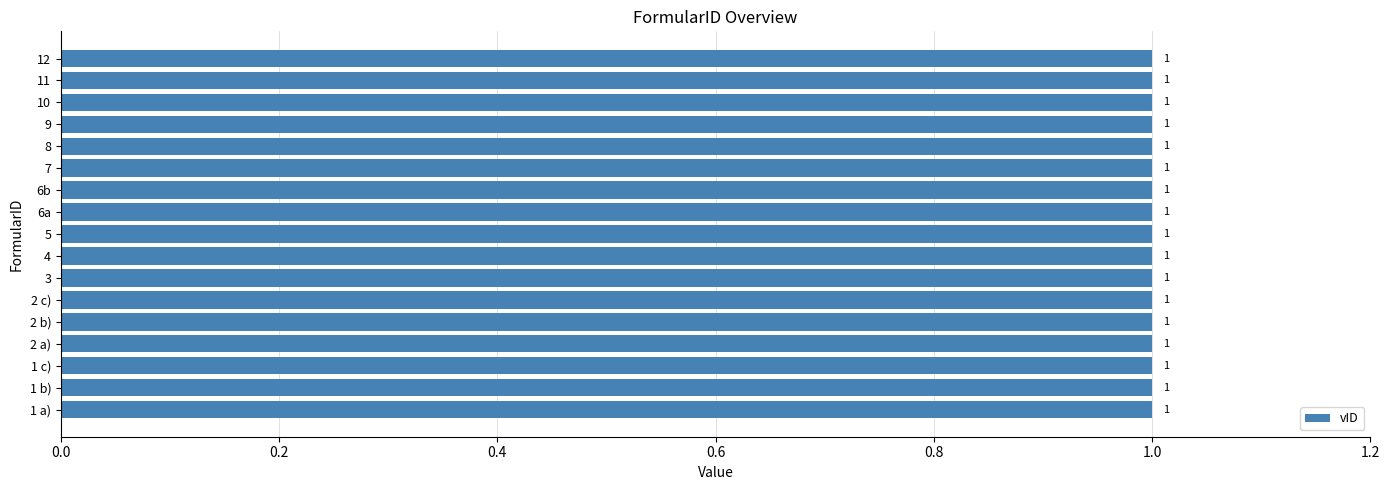

Which category has the highest value in the vID series?

1 a)